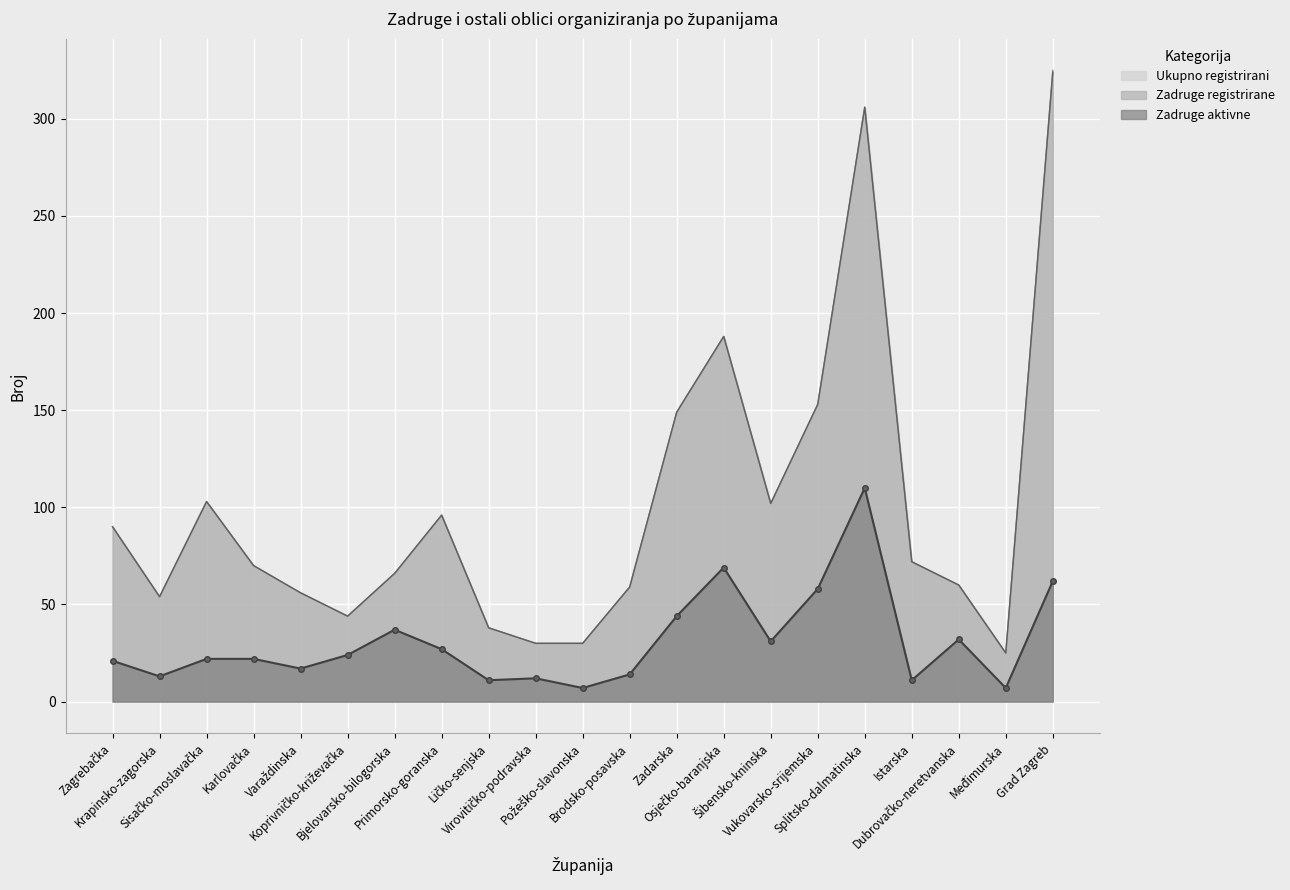

Is it true that Zadruge registrirane equals 96 at Karlovačka?

False